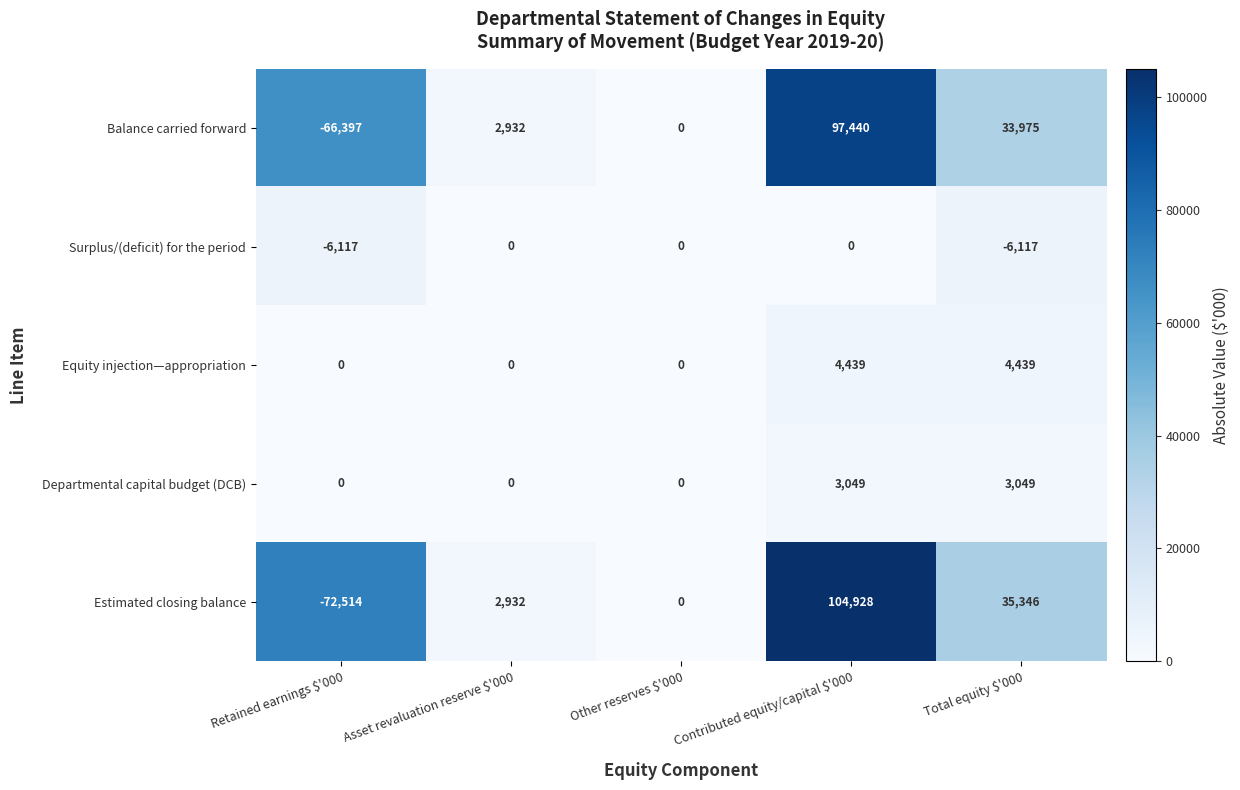

Count the number of data series in this chart.

5